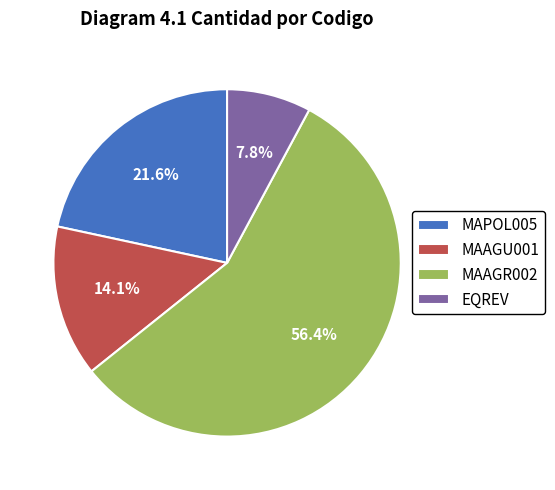

To the nearest percent, what portion does MAAGR002 represent?

56%